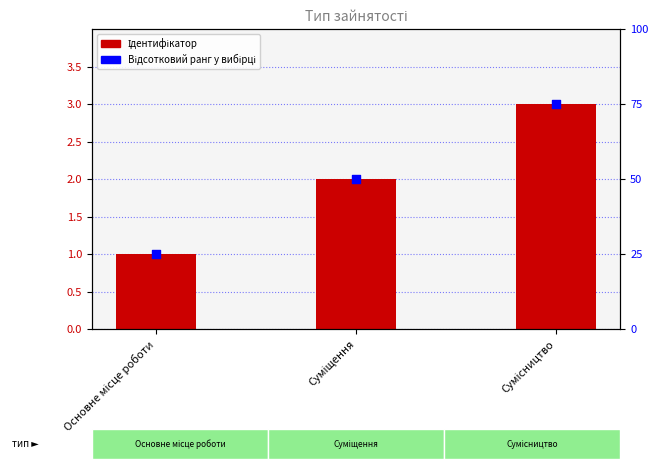

Is the value of Відсотковий ранг у вибірці at Сумісництво greater than the value of Ідентифікатор at Основне місце роботи?

Yes